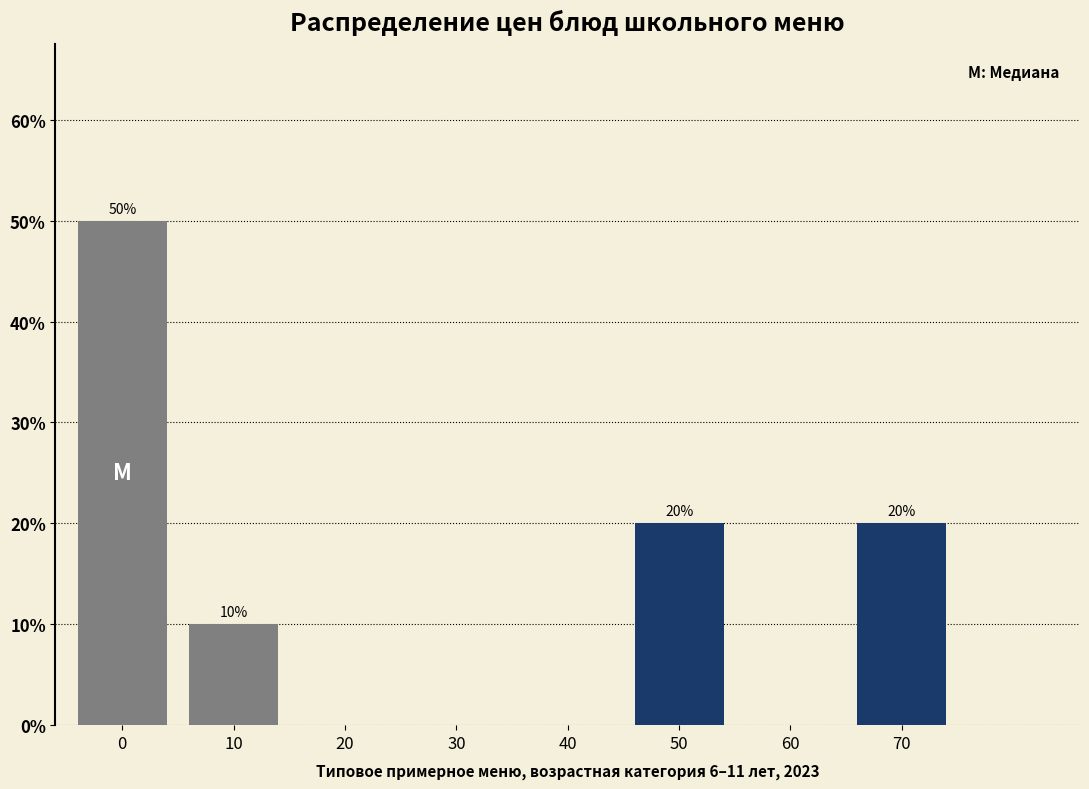

Reading left to right, what are all the values shown in this chart?

0=50	10=10	20=0	30=0	40=0	50=20	60=0	70=20